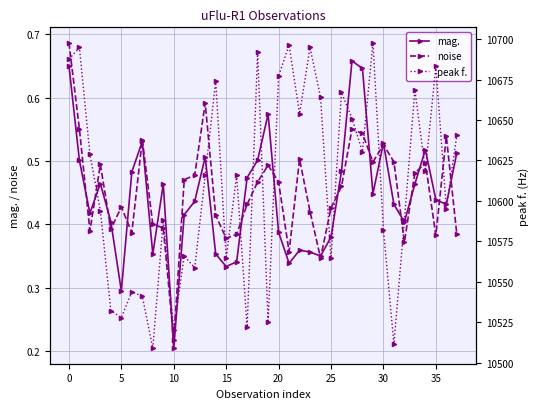

The mag. series shows 0.6 at 19. True or false?

True